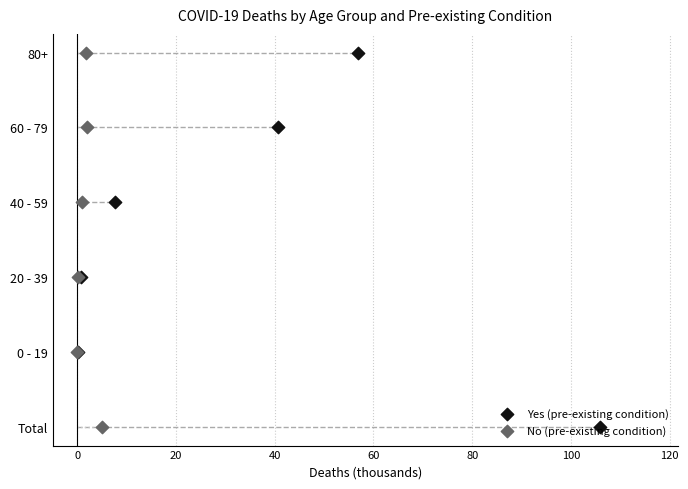

What are all the series names shown in the legend?

Yes (pre-existing condition), No (pre-existing condition)